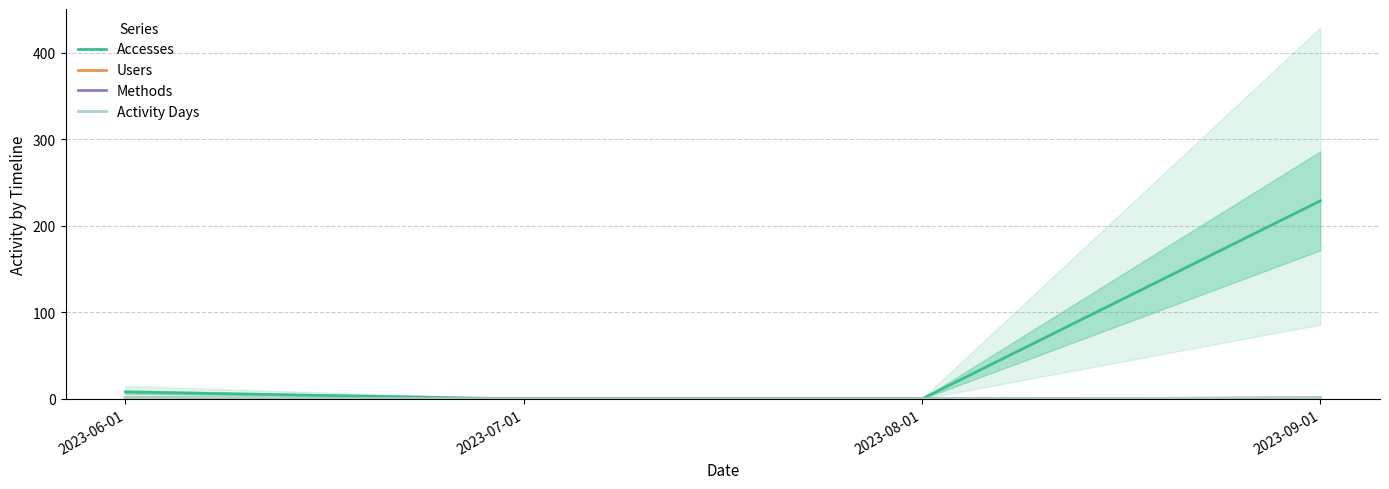

What is the difference between the maximum and minimum values in the Accesses series?

229